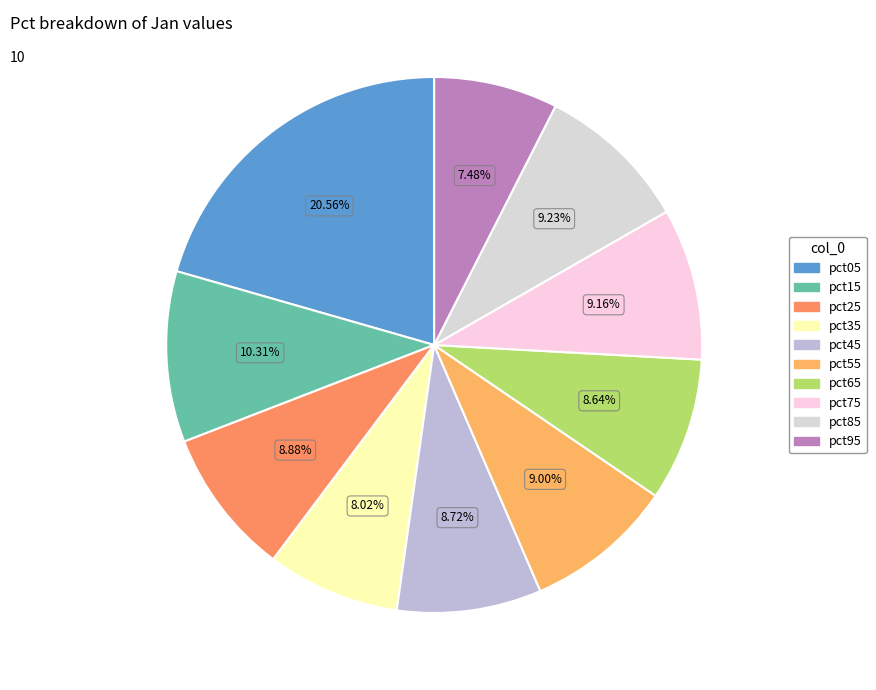

What is the largest slice in the pie chart?

pct05